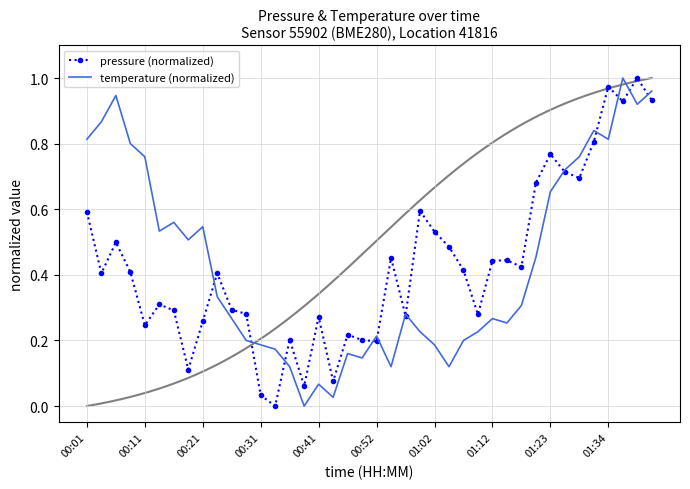

Reading left to right, extract all data points from this chart.

pressure (normalized): 0.6	0.4	0.5	0.4	0.2	0.3	0.3	0.1	0.3	0.4	0.3	0.3	0.0	0.0	0.2	0.1	0.3	0.1	0.2	0.2	0.2	0.5	0.3	0.6	0.5	0.5	0.4	0.3	0.4	0.4	0.4	0.7	0.8	0.7	0.7	0.8	1.0	0.9	1.0	0.9
temperature (normalized): 0.8	0.9	0.9	0.8	0.8	0.5	0.6	0.5	0.5	0.3	0.3	0.2	0.2	0.2	0.1	0.0	0.1	0.0	0.2	0.1	0.2	0.1	0.3	0.2	0.2	0.1	0.2	0.2	0.3	0.3	0.3	0.5	0.7	0.7	0.8	0.8	0.8	1.0	0.9	1.0